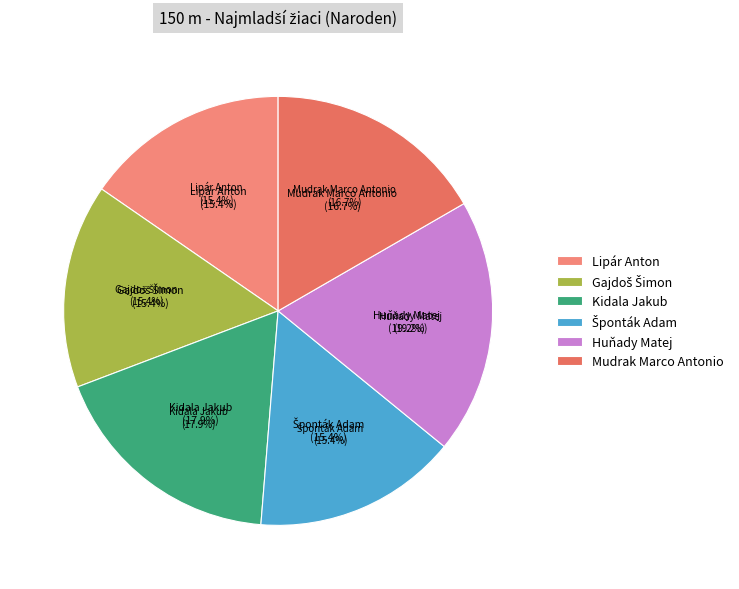

Rank the categories by value from highest to lowest.

Huňady Matej, Kidala Jakub, Mudrak Marco Antonio, Lipár Anton, Gajdoš Šimon, Šponták Adam